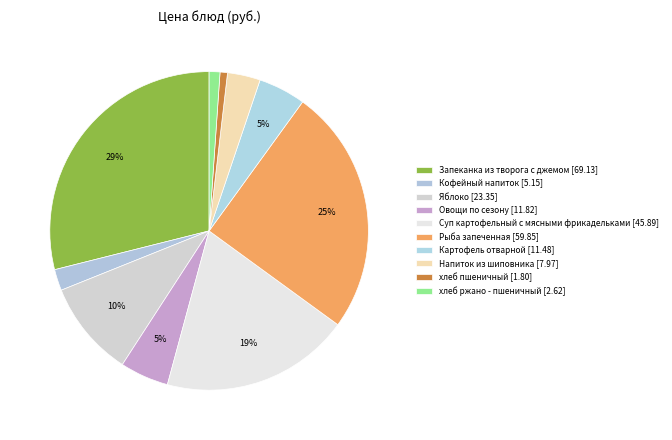

Which category has the biggest portion of the pie?

Запеканка из творога с джемом